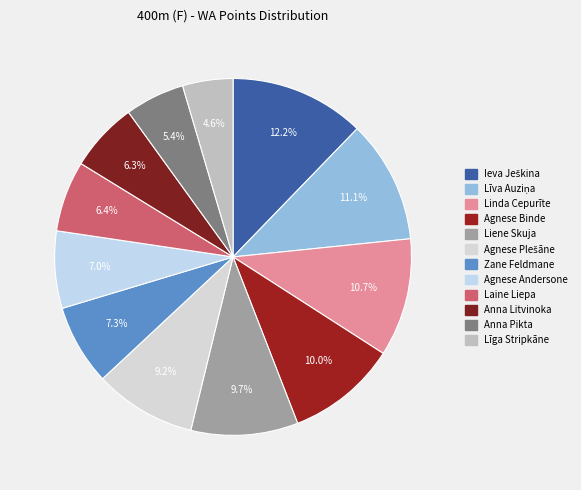

Is it true that Ieva Ješkina is 21% of the pie?

False